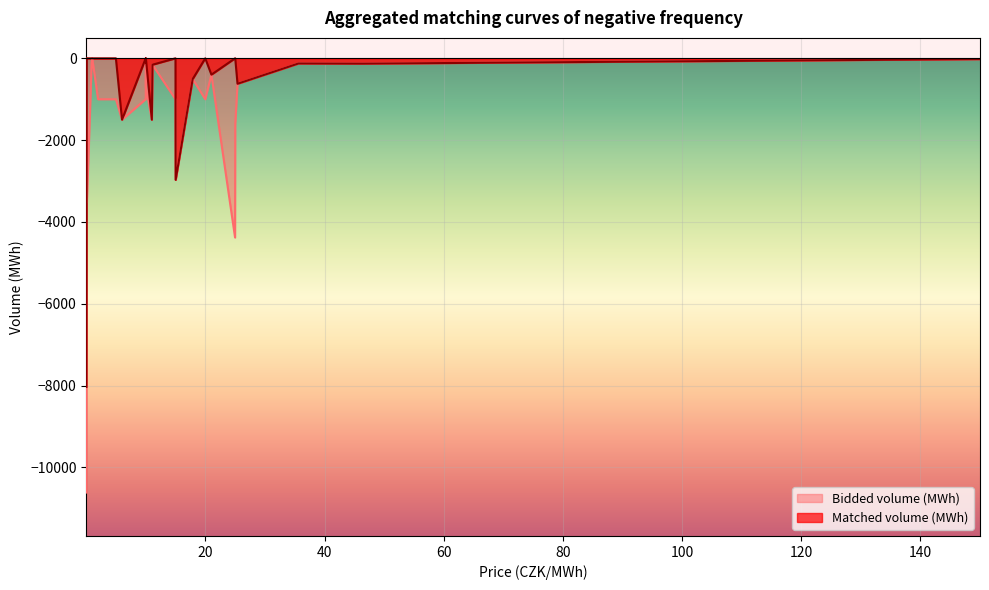

Between 10.0 and 0.9, which series saw the biggest shift?

Matched volume (MWh)